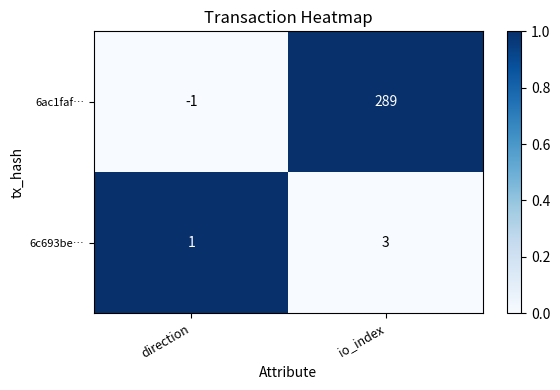

What value does the 6ac1faf… series have at io_index, to the nearest 5?

290